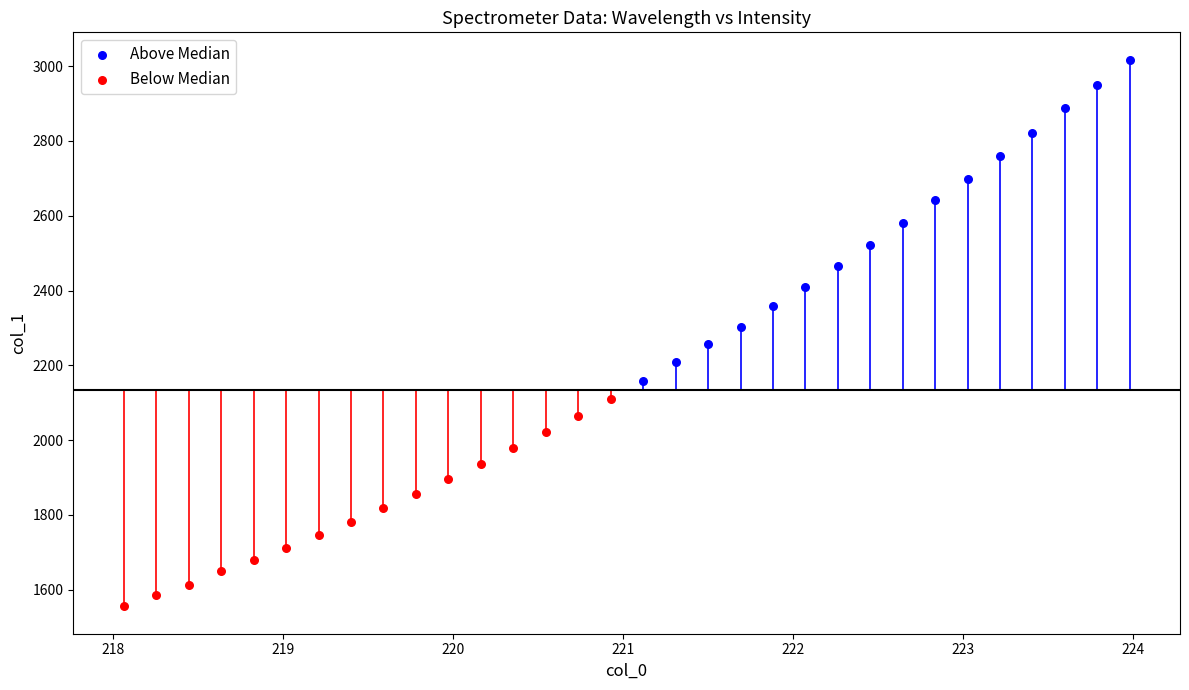

Which series has the widest spread of Y values?

Above Median